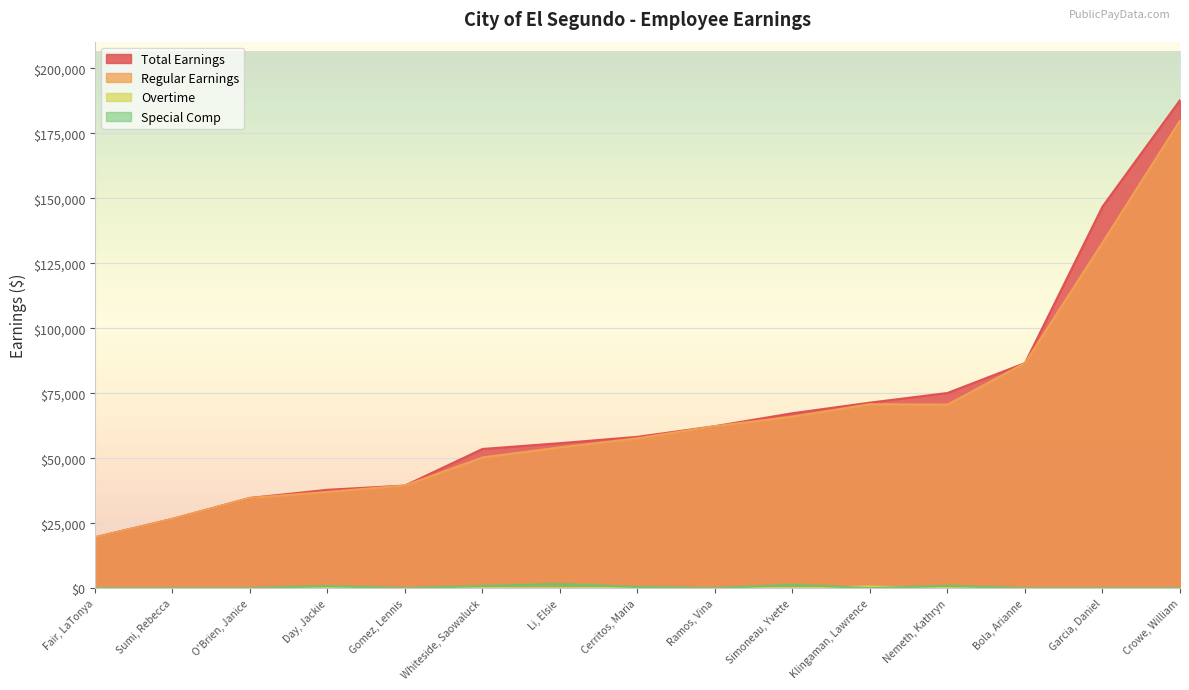

True or false: Total Earnings and Regular Earnings cross at least once.

False